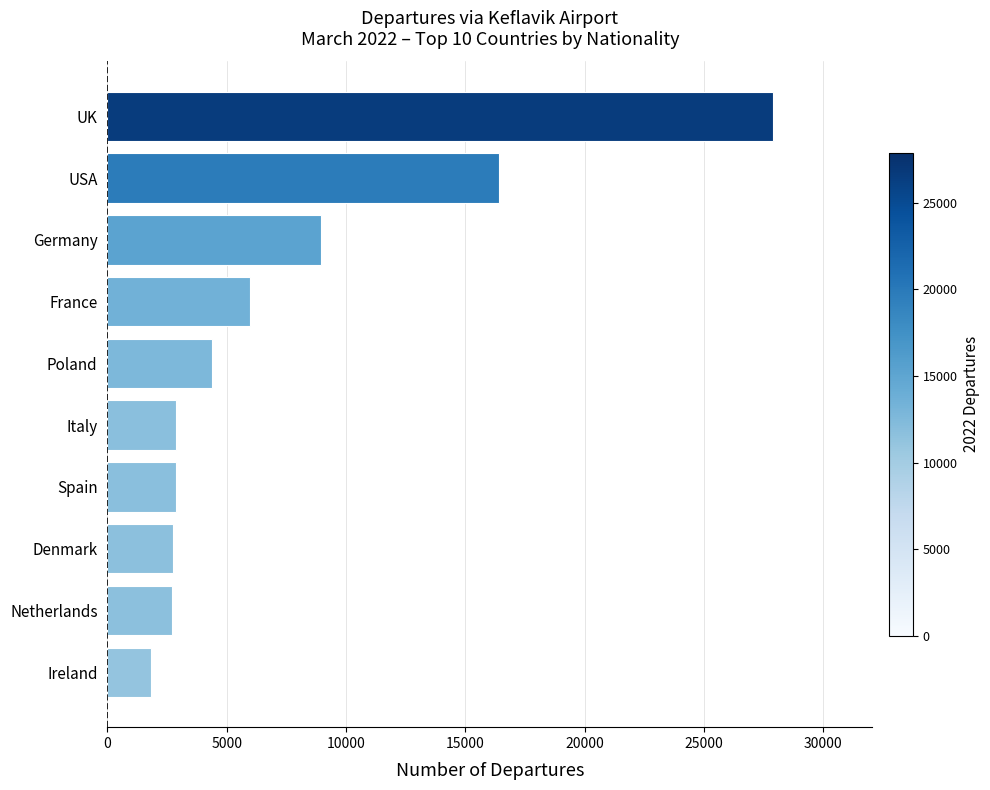

Between Poland and UK, which is larger?

UK